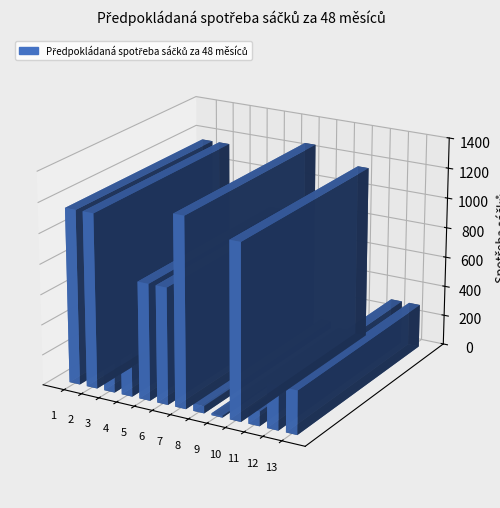

Reading left to right, transcribe all the data shown in this chart.

1152	1152	384	288	768	768	1248	48	12	1152	96	288	288